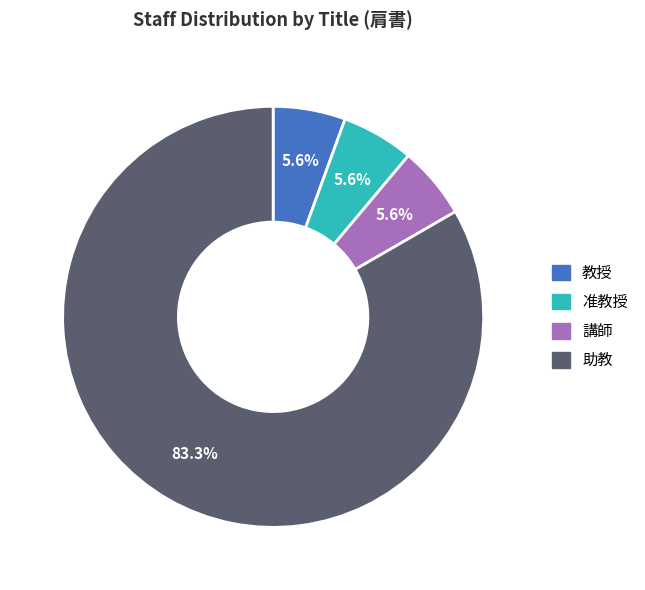

Is there any slice that represents more than half of the pie?

Yes